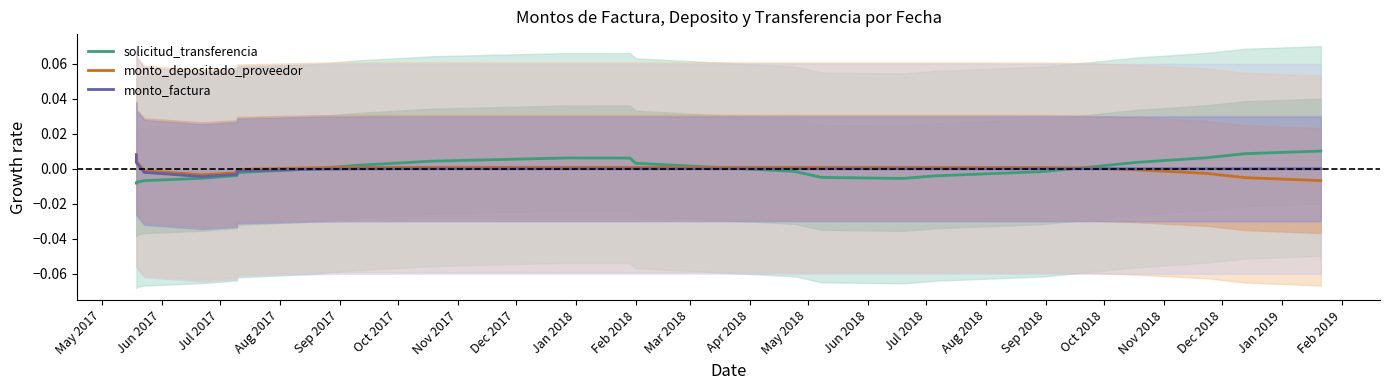

Is it true that monto_factura equals -0.0 at Sep 2017?

True